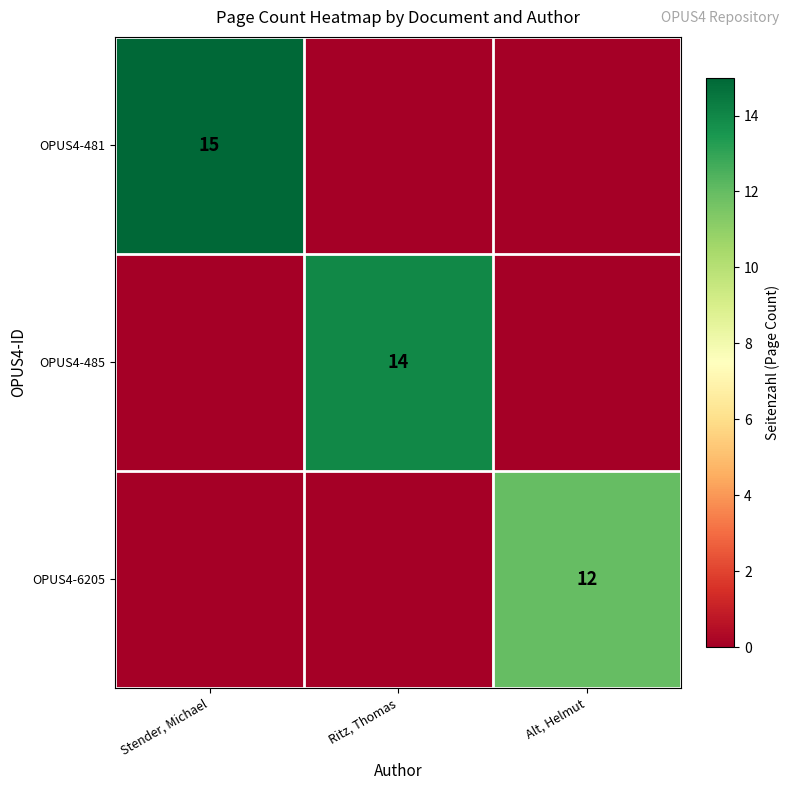

Is it true that OPUS4-481 equals 6 at Stender, Michael?

False